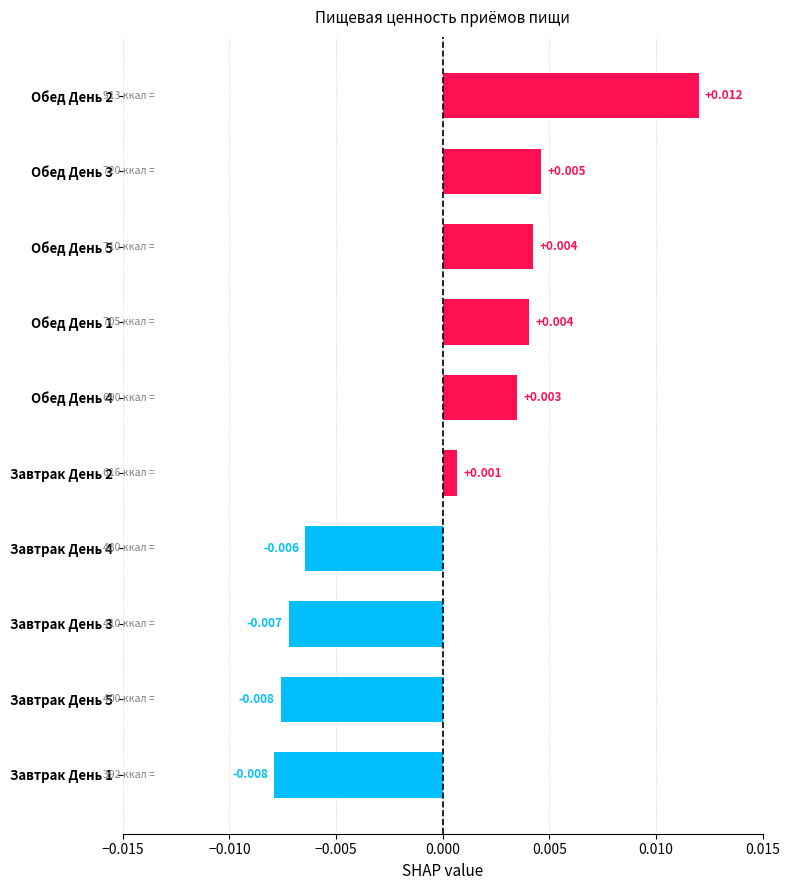

How many bars are there in total?

10